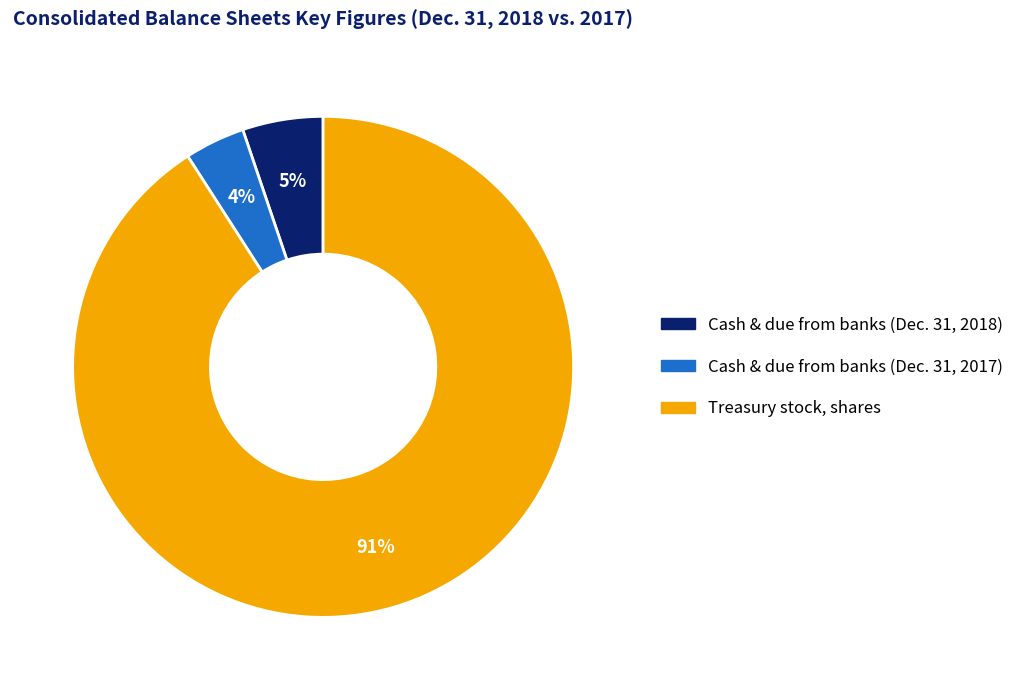

To the nearest percent, what is the difference between the largest and smallest slice percentages?

87%